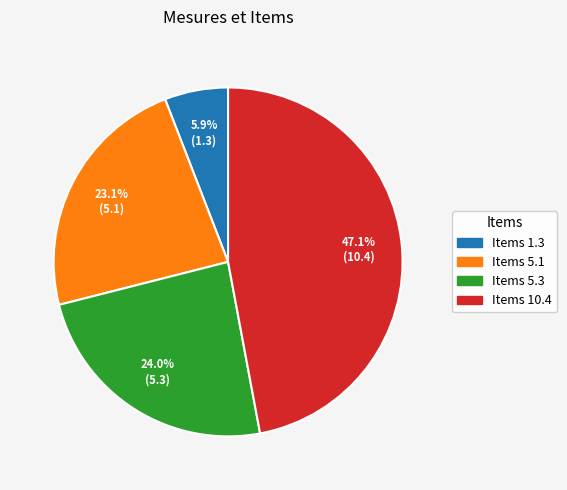

Is there any slice that represents more than half of the pie?

No